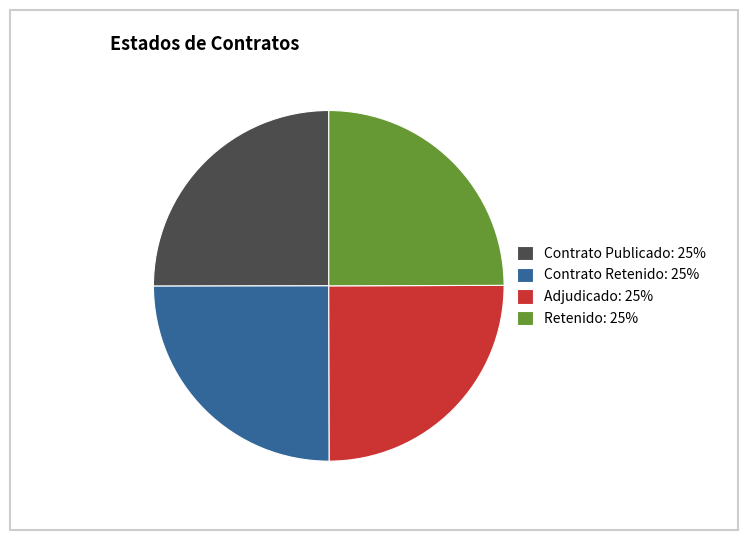

Is there a majority slice in this chart?

No